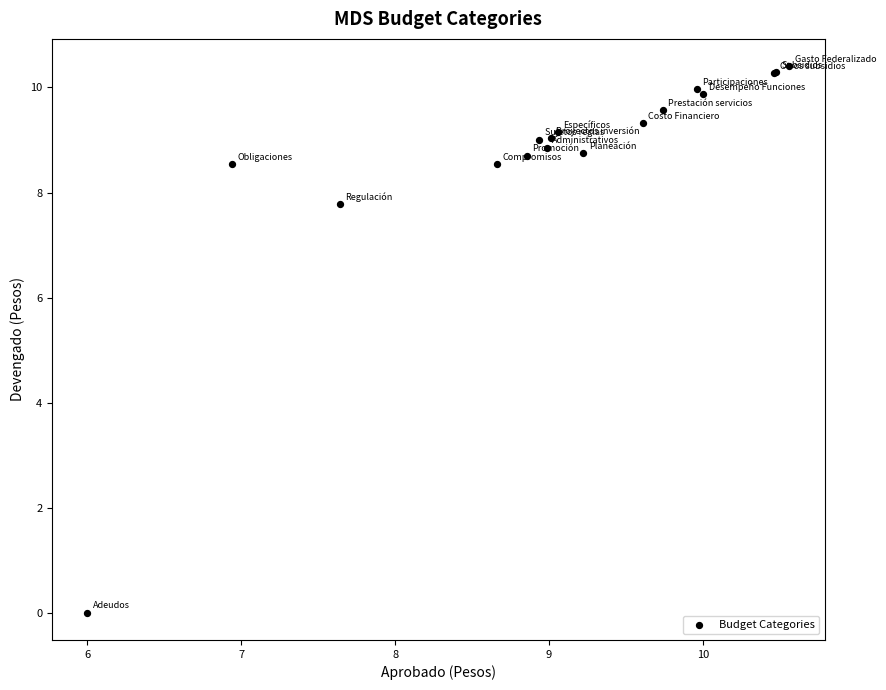

What Y value in the scatter plot is closest to 5?

7.8